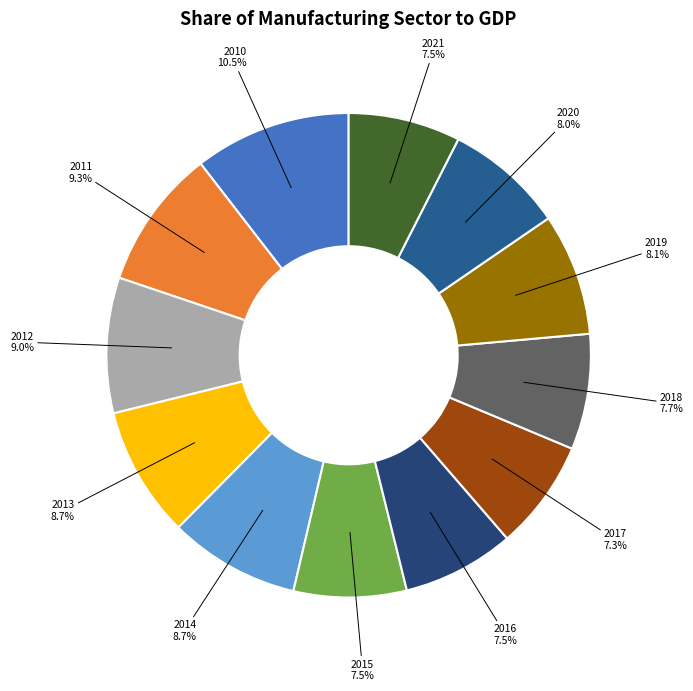

Which category has the biggest portion of the pie?

2010